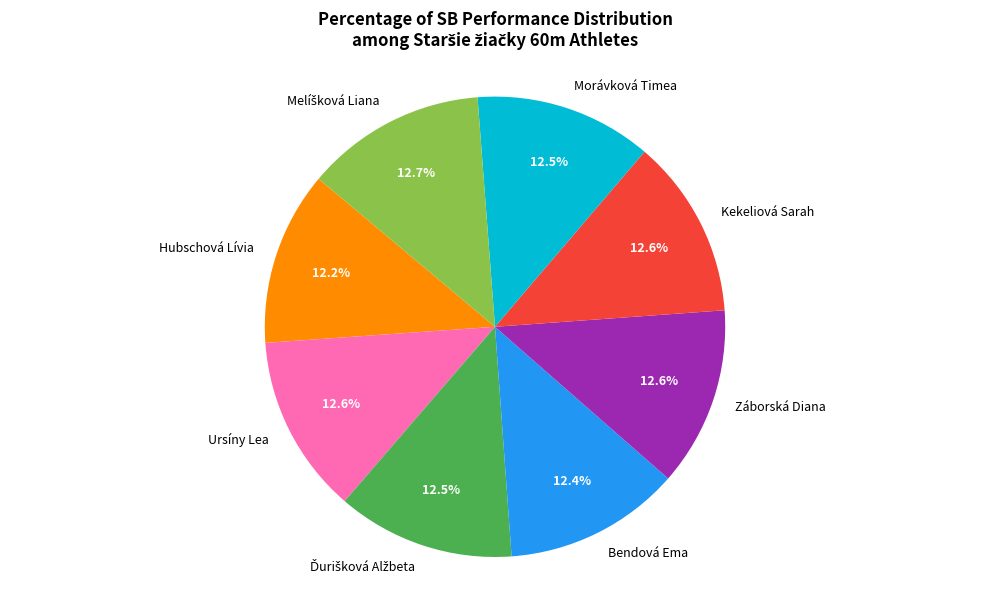

What is the ratio of the value at Ursíny Lea to the value at Záborská Diana?

1.0